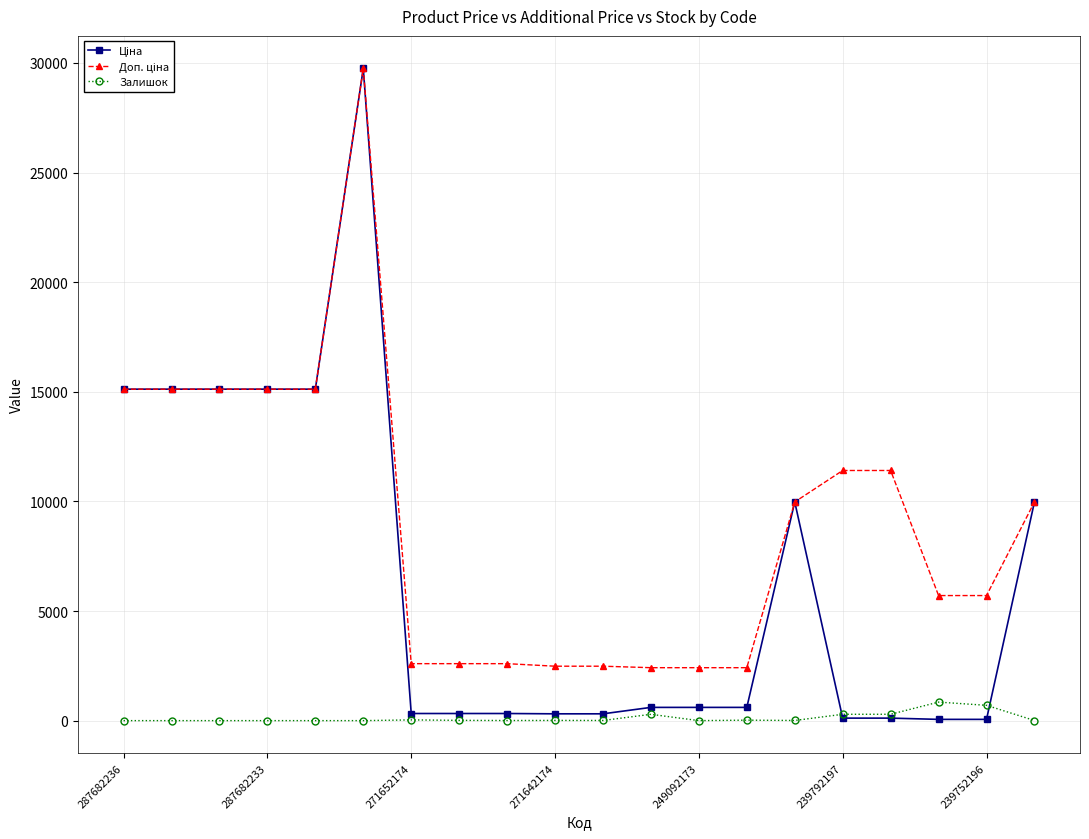

True or false: Залишок has more than 0 points higher than both neighbors.

True